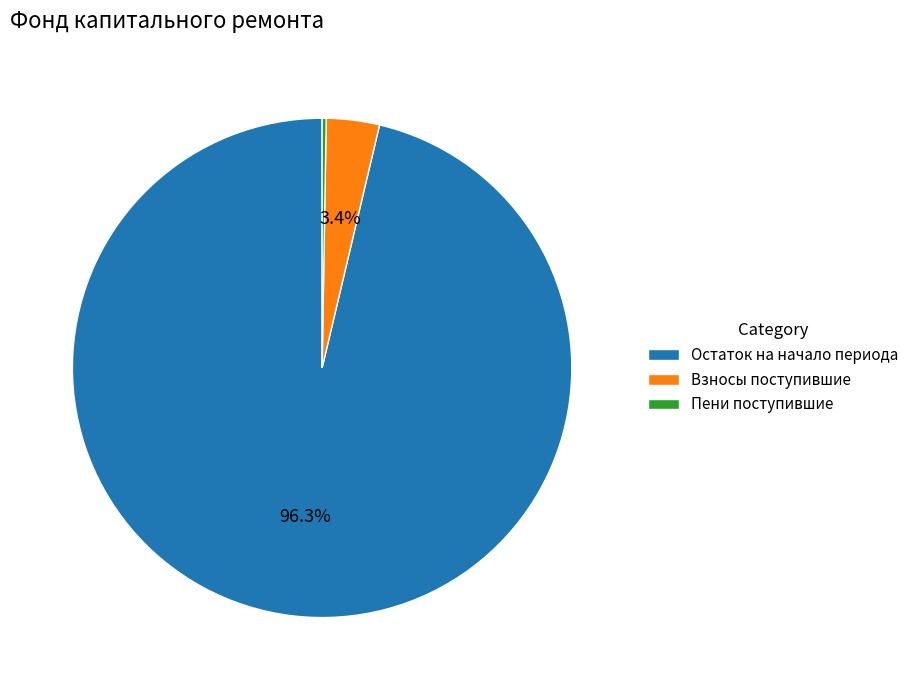

Which slice represents more than half of the pie?

Остаток на начало периода